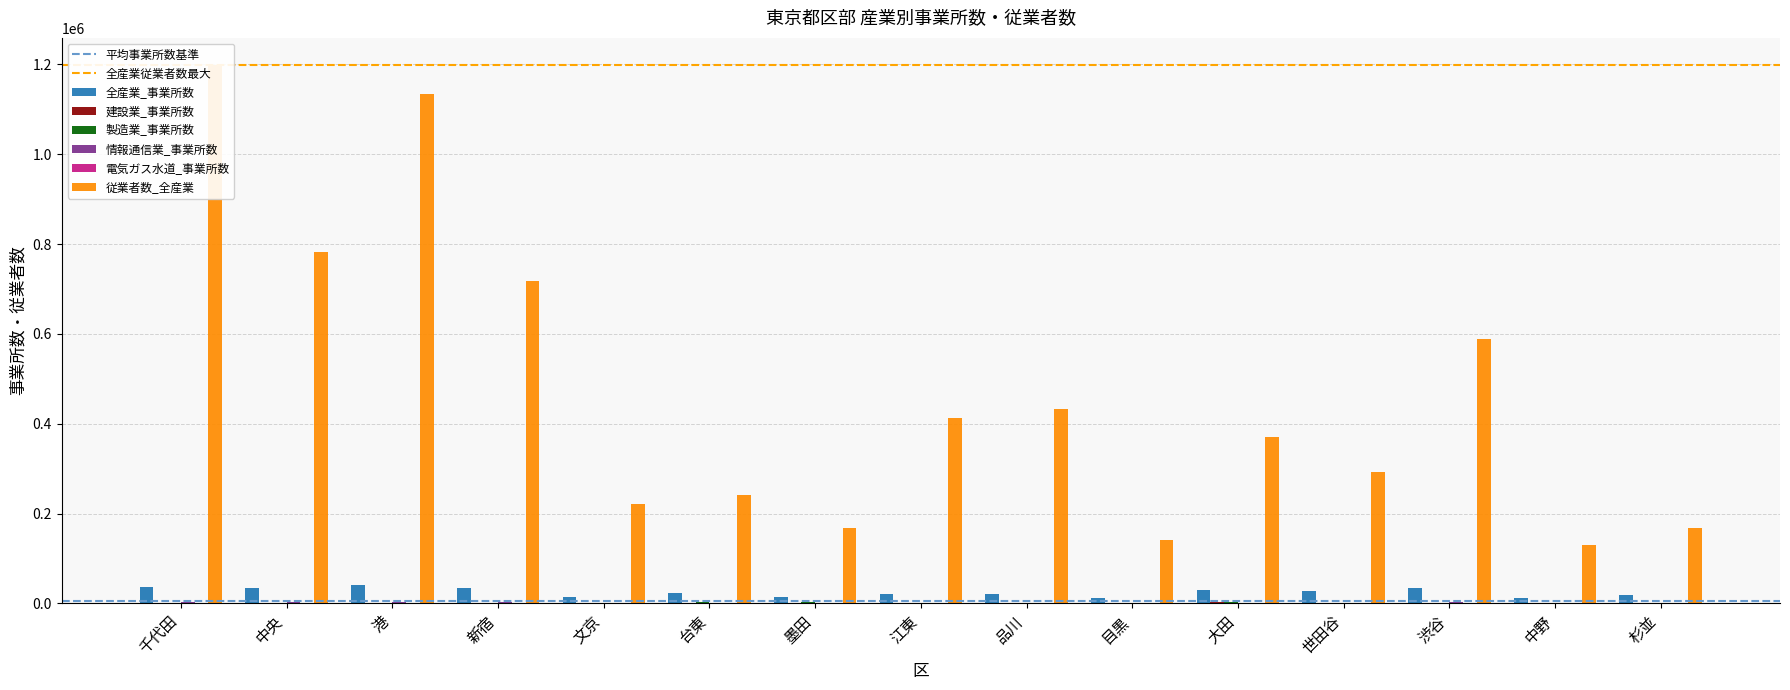

What is the label of the 10th bar from the right?

台東